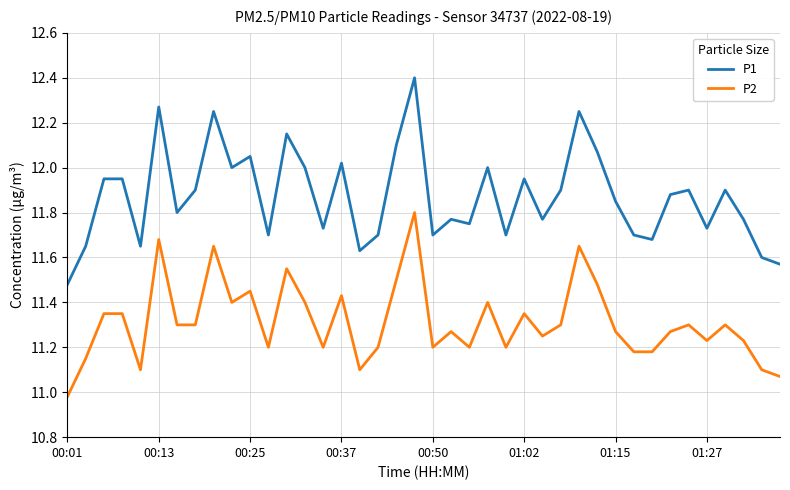

Which series has the largest total across all categories?

P1